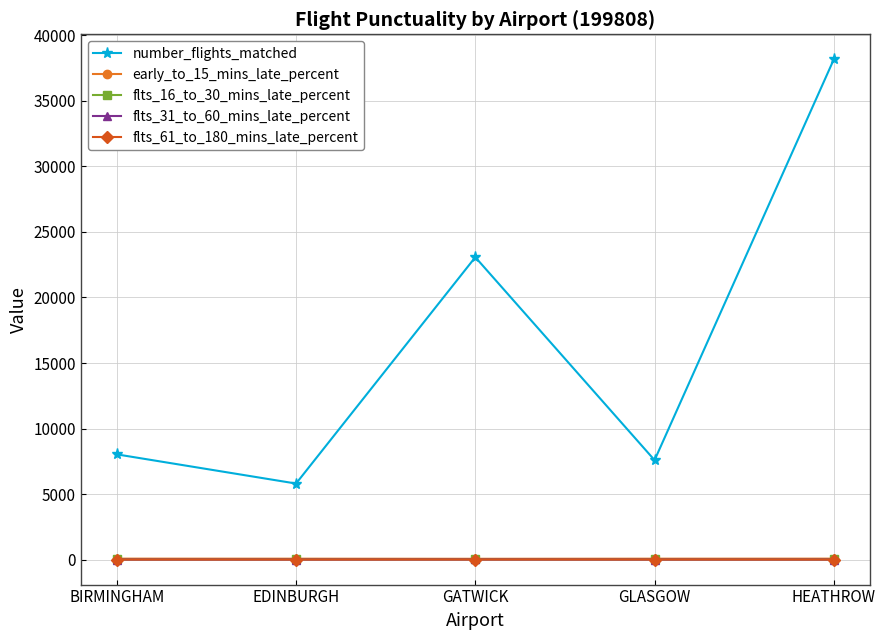

At which category is the sum across all series the highest?

HEATHROW